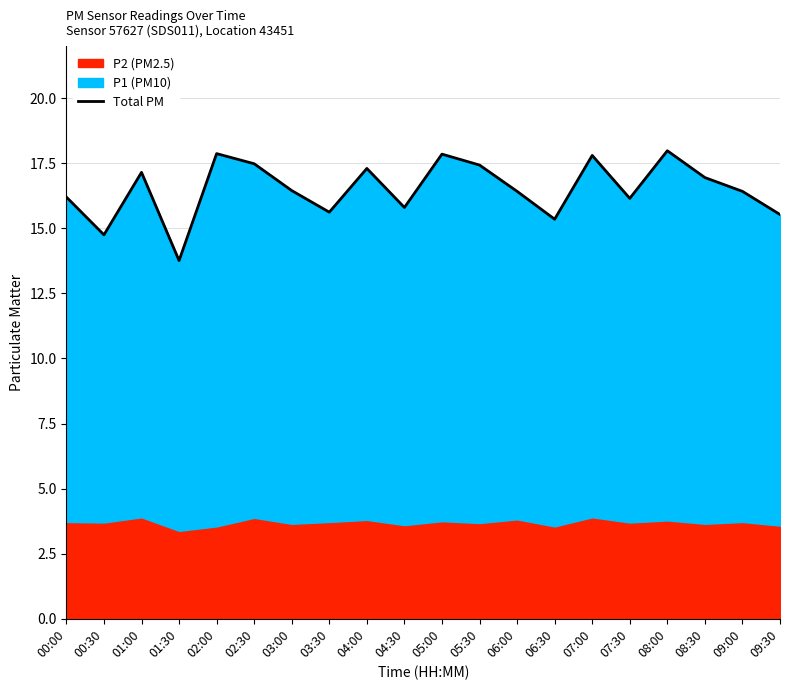

How many data points does each series have?

20